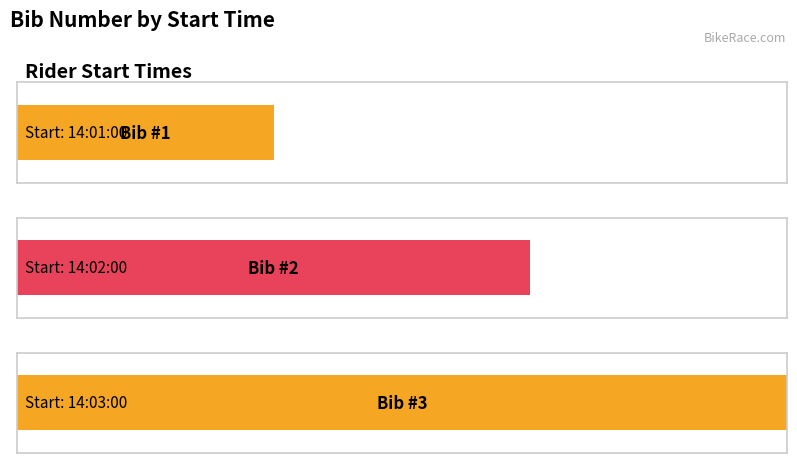

Reading right to left, what are all the values shown in this chart?

14:03:00=3	14:02:00=2	14:01:00=1